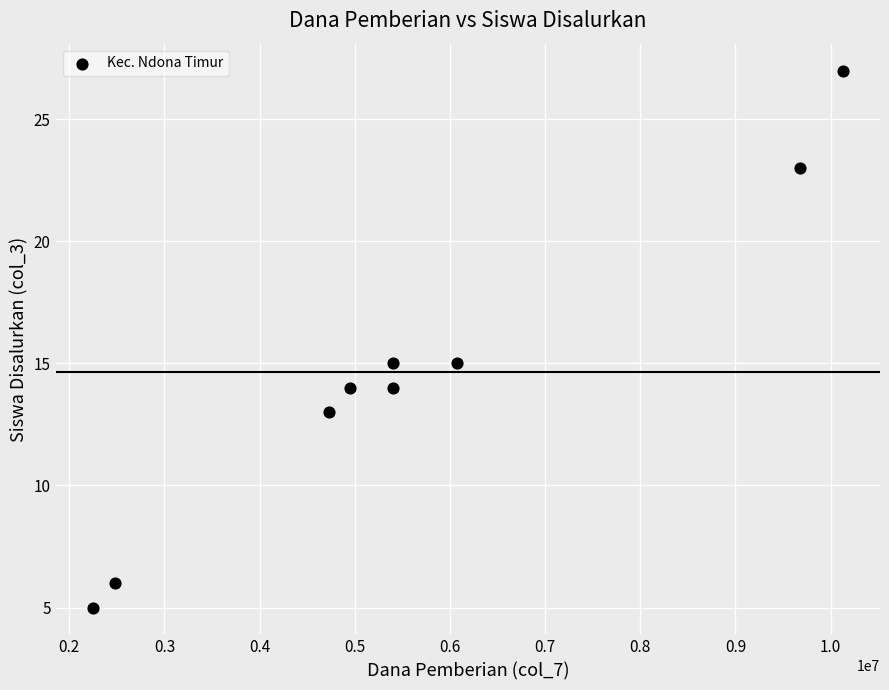

What is the average X value?

5675000